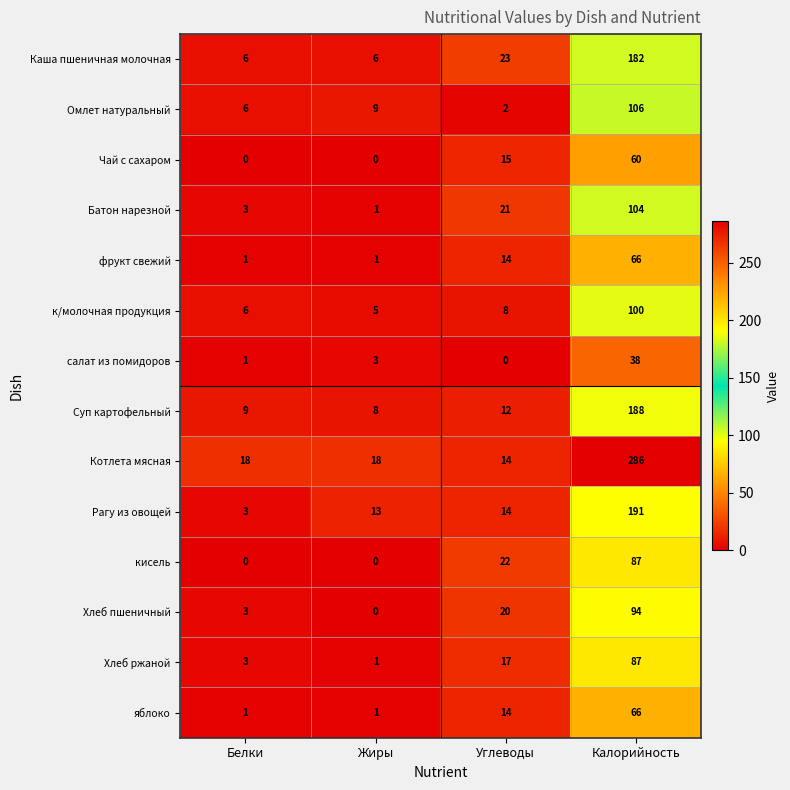

Which label corresponds to the largest value in the chart?

Калорийность